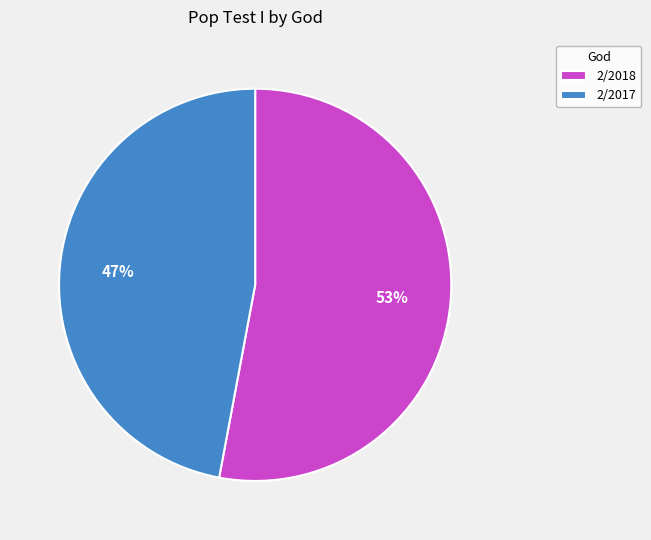

Is it true that 2/2017 is 35% of the pie?

False